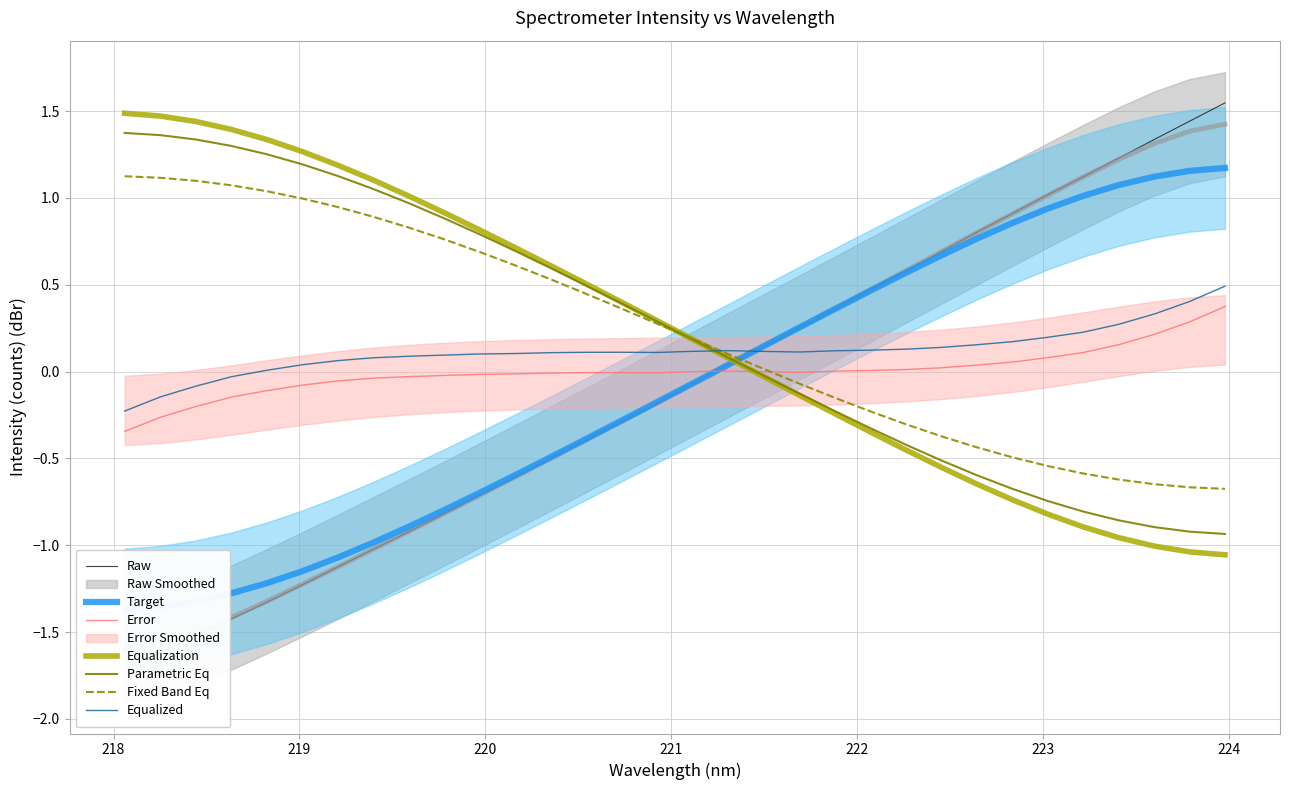

True or false: Error and Equalized cross at least once.

False